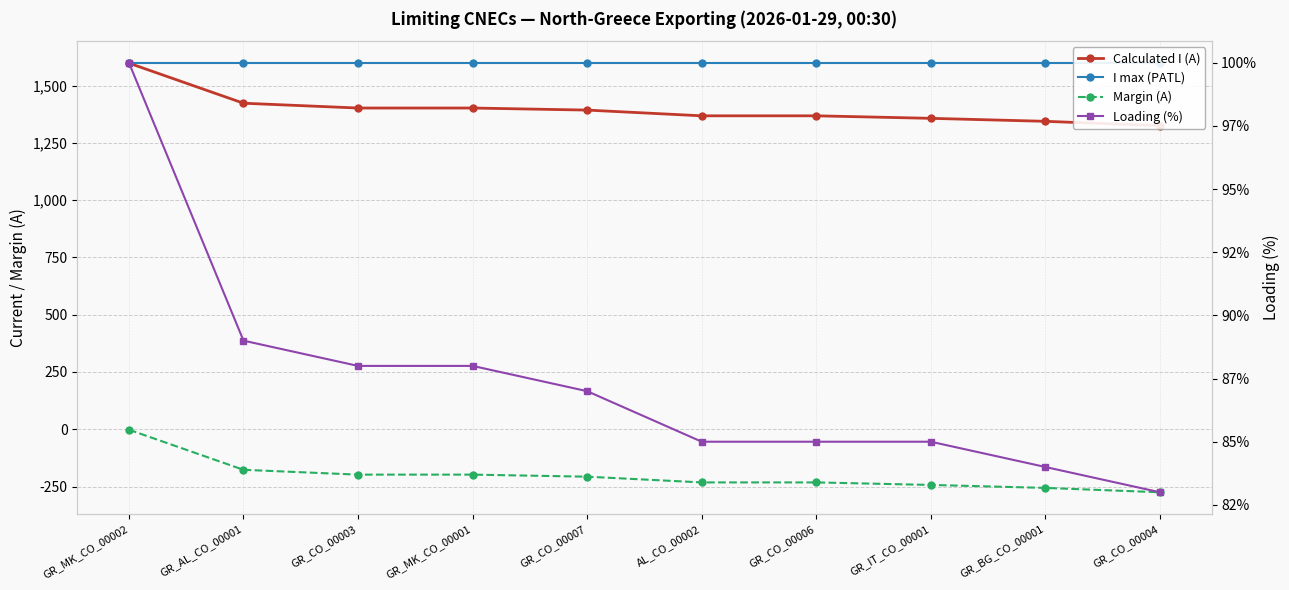

The Margin (A) series shows -373 at GR_BG_CO_00001. True or false?

False